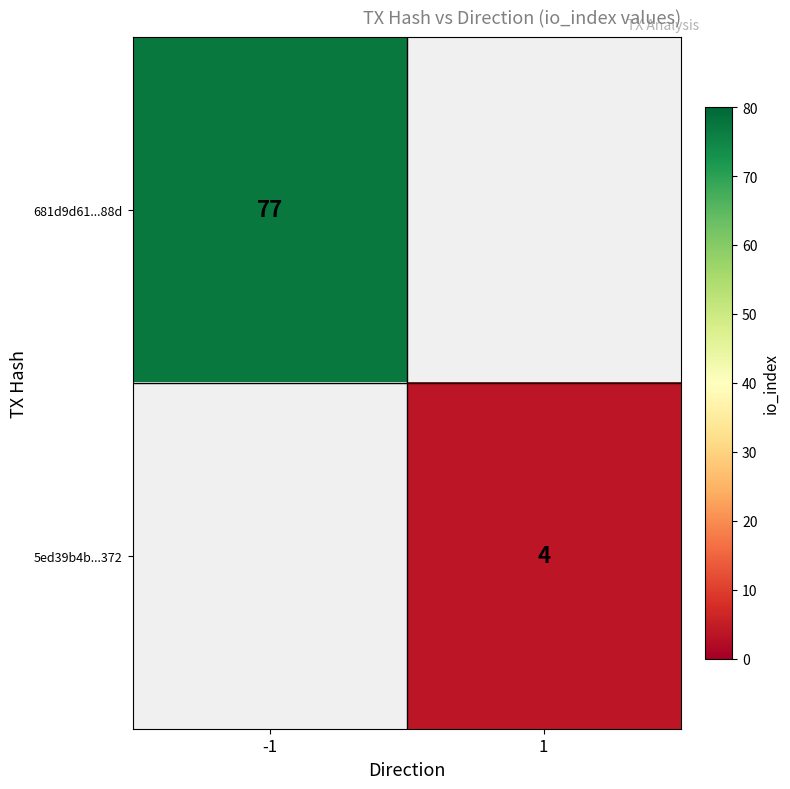

Count the number of categories in the chart.

2